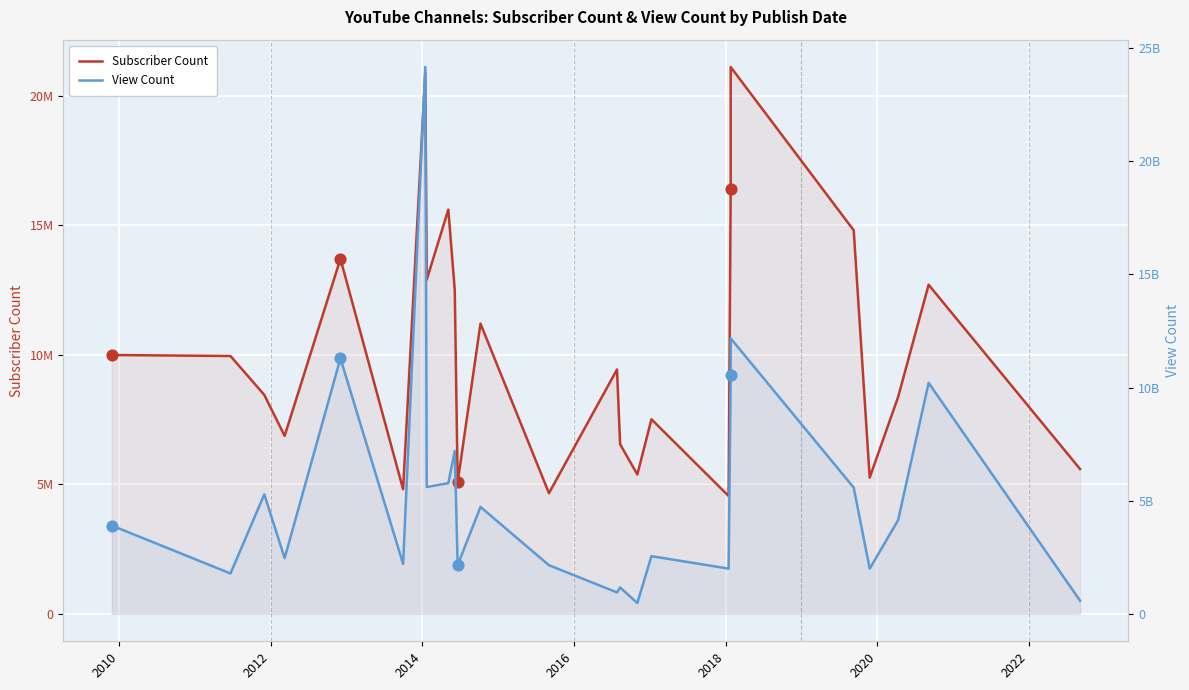

Which series has the largest Y range (max minus min)?

View Count